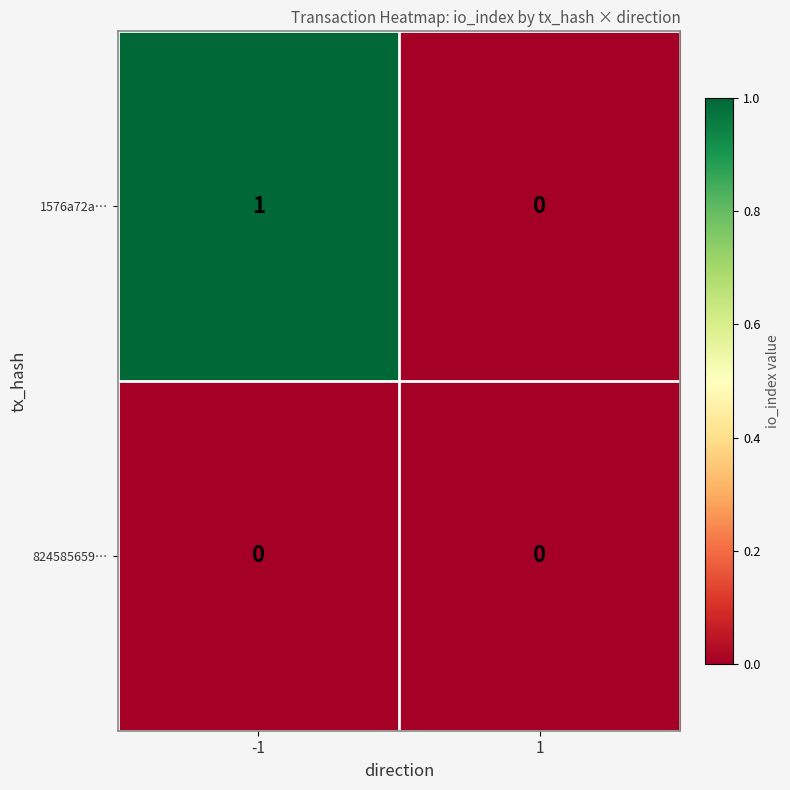

What is the total value across all series at -1?

1